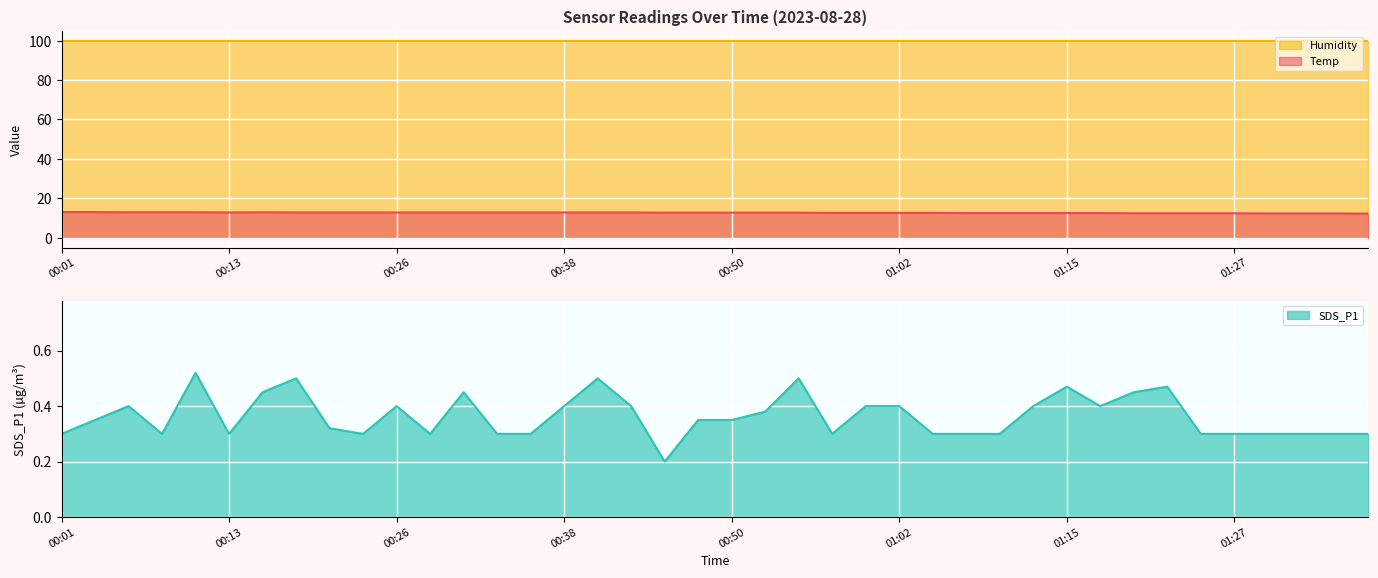

True or false: Humidity and Temp cross at least once.

False